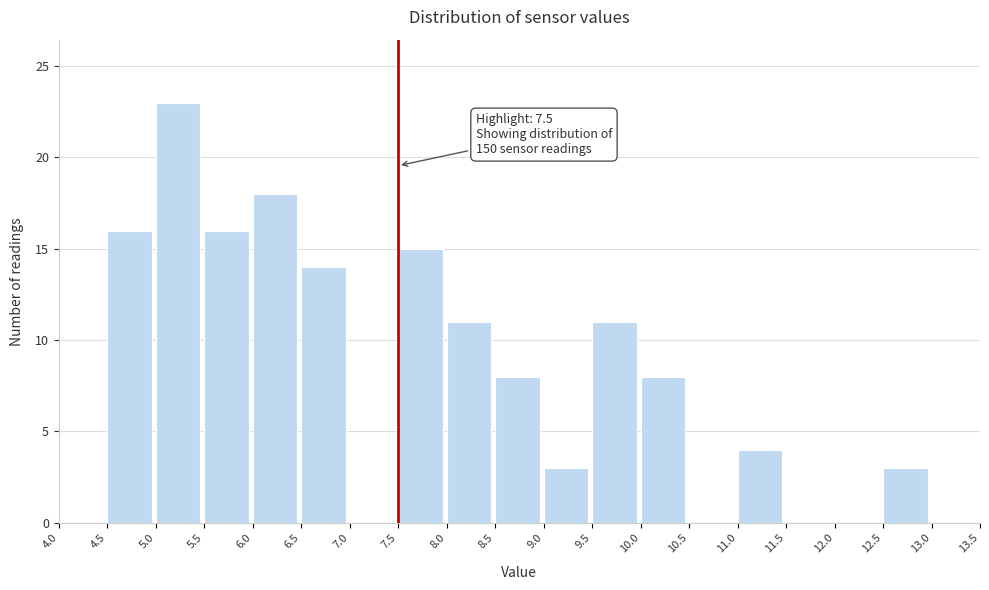

Which range on the x-axis has the tallest bar?

5.0 to 5.5